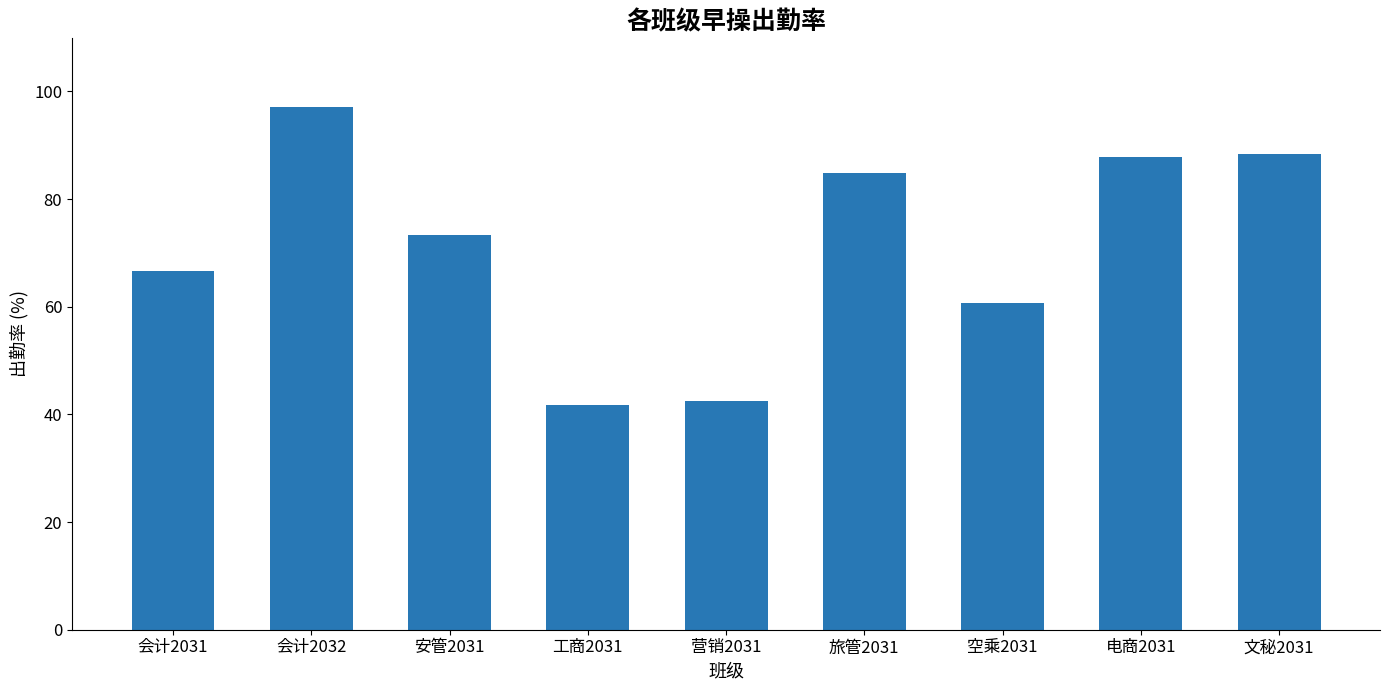

What is the ratio of the value at 电商2031 to the value at 营销2031?

2.1